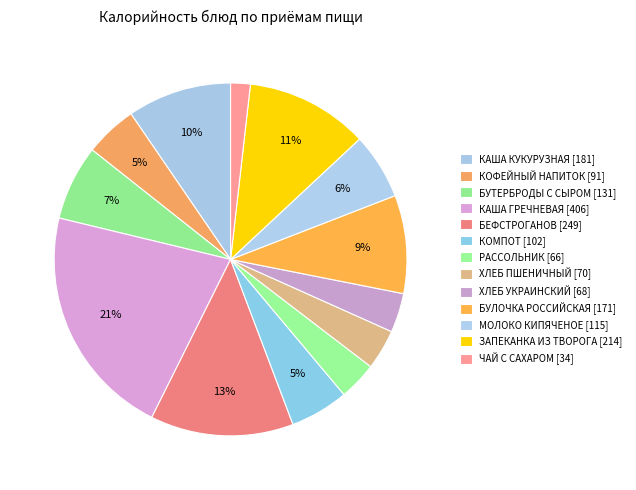

Count the number of slices in the pie.

13